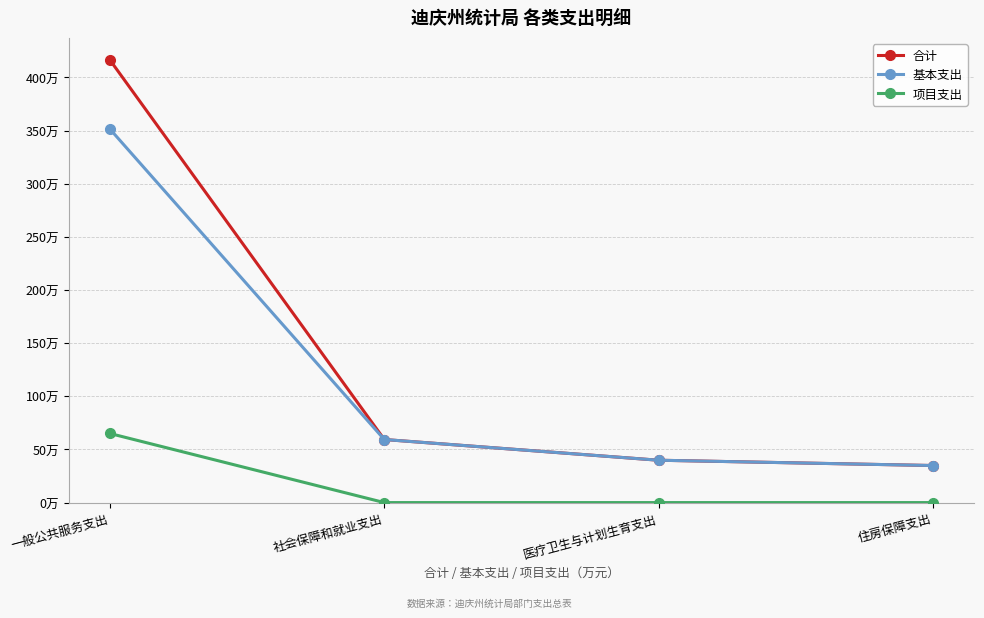

Reading left to right, what are all the values shown in this chart?

合计: 一般公共服务支出=4164358.5	社会保障和就业支出=593499.2	医疗卫生与计划生育支出=398461.6	住房保障支出=348564.2
基本支出: 一般公共服务支出=3514358.5	社会保障和就业支出=593499.2	医疗卫生与计划生育支出=398461.6	住房保障支出=348564.2
项目支出: 一般公共服务支出=650000.0	社会保障和就业支出=0.0	医疗卫生与计划生育支出=0.0	住房保障支出=0.0